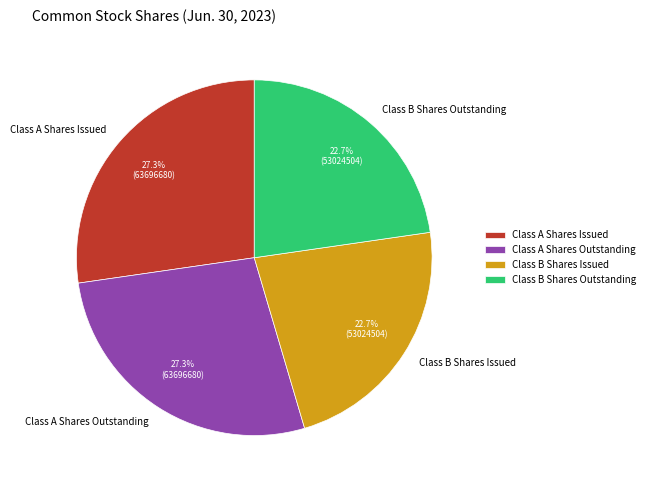

What portion of the pie excludes Class B Shares Outstanding?

77.3%